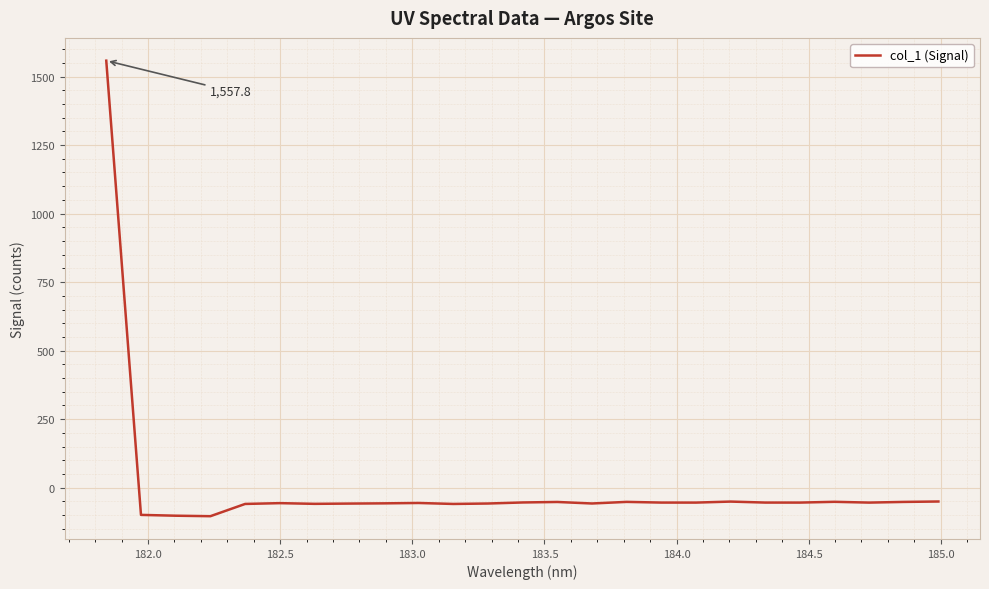

What is the smallest value displayed?

-103.9